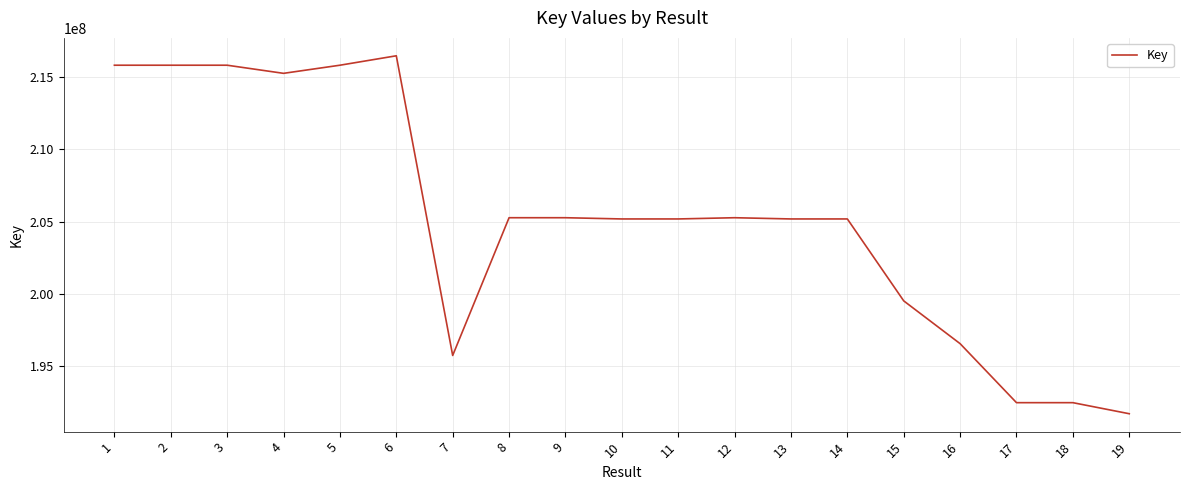

What is the ratio of the value at 12 to the value at 4?

1.0